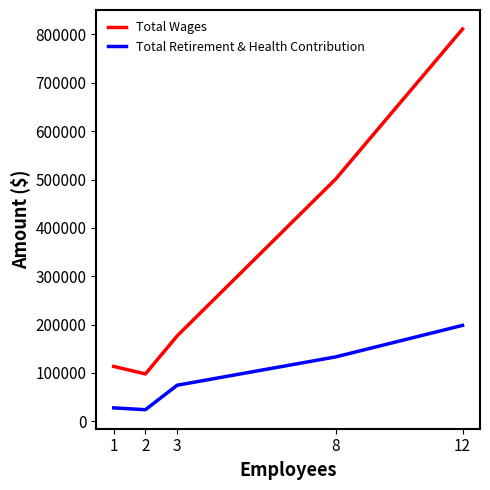

Is the value of Total Retirement & Health Contribution at 3 greater than the value of Total Wages at 2?

No